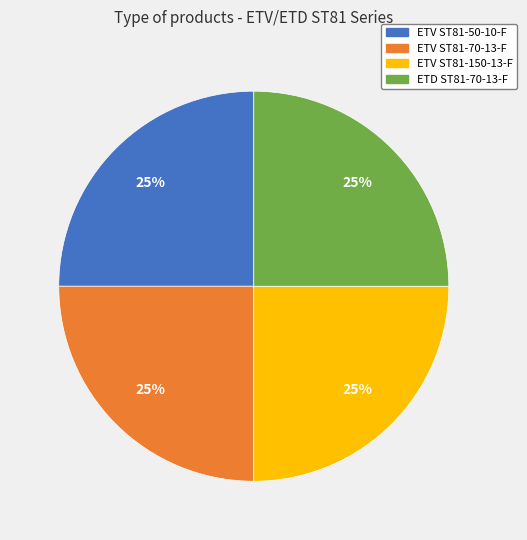

The ETD ST81-70-13-F slice represents 40% of the pie. True or false?

False